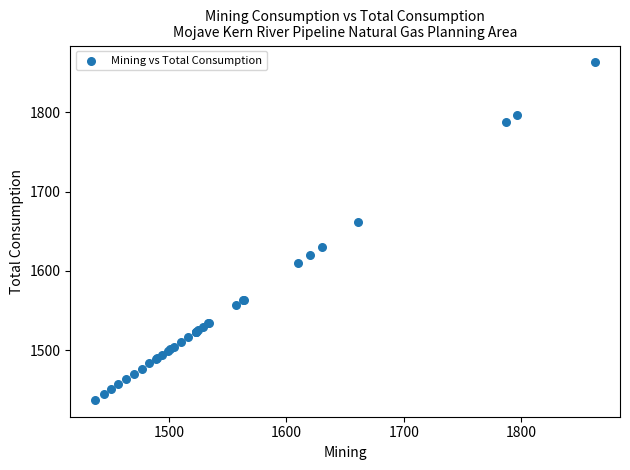

What Y value in the scatter plot is closest to 1650?

1661.2